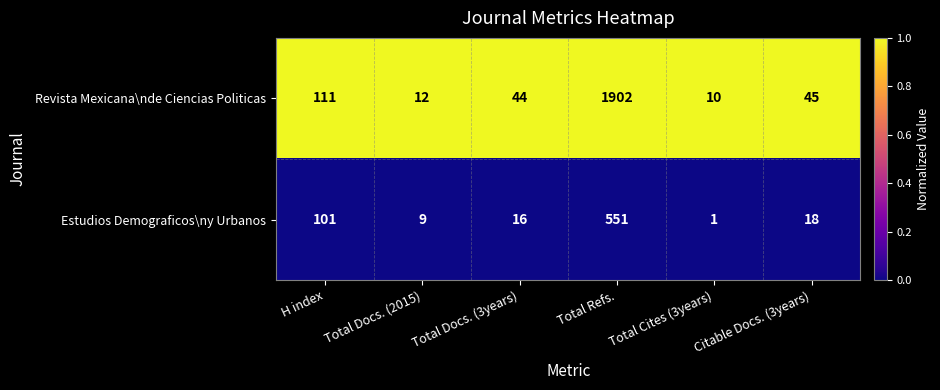

Count the number of categories in the chart.

6